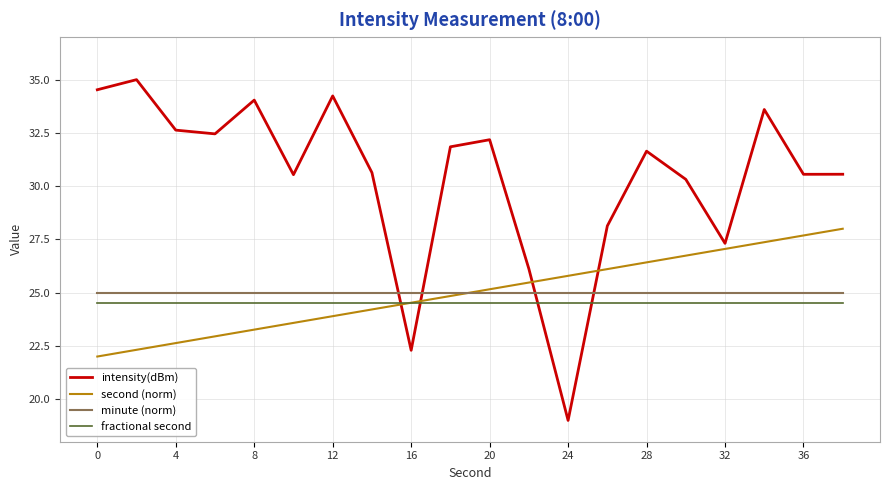

Which series has the largest total across all categories?

intensity(dBm)